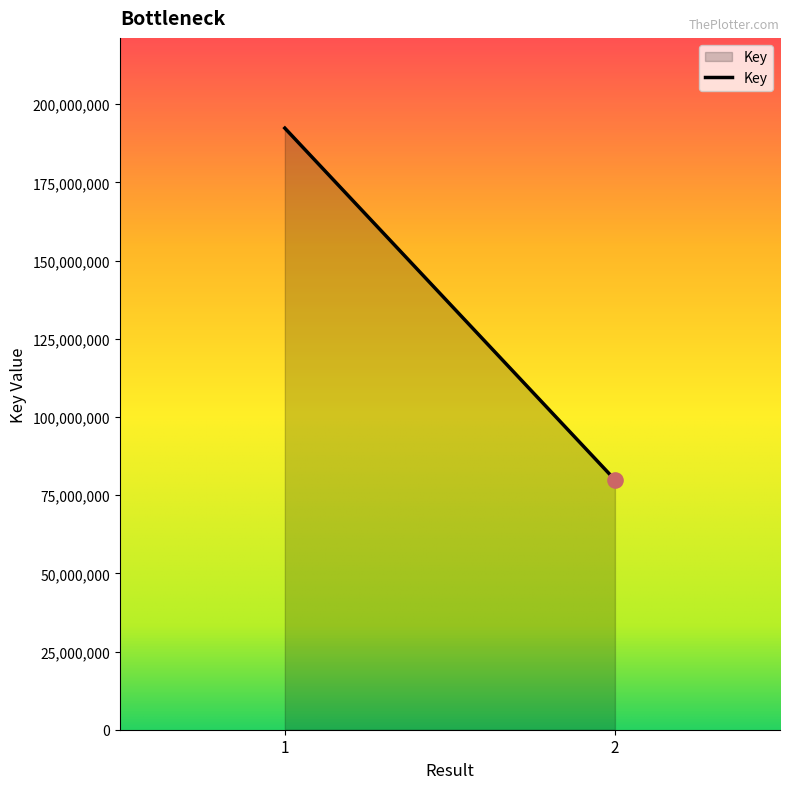

What is the ratio of the value at 1 to the value at 2?

2.4